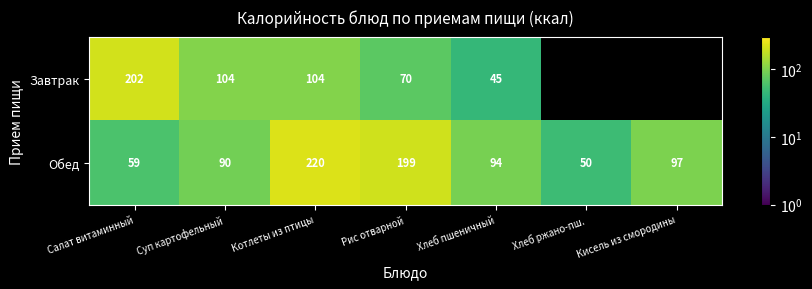

Which label corresponds to the largest value in the chart?

Котлеты из птицы